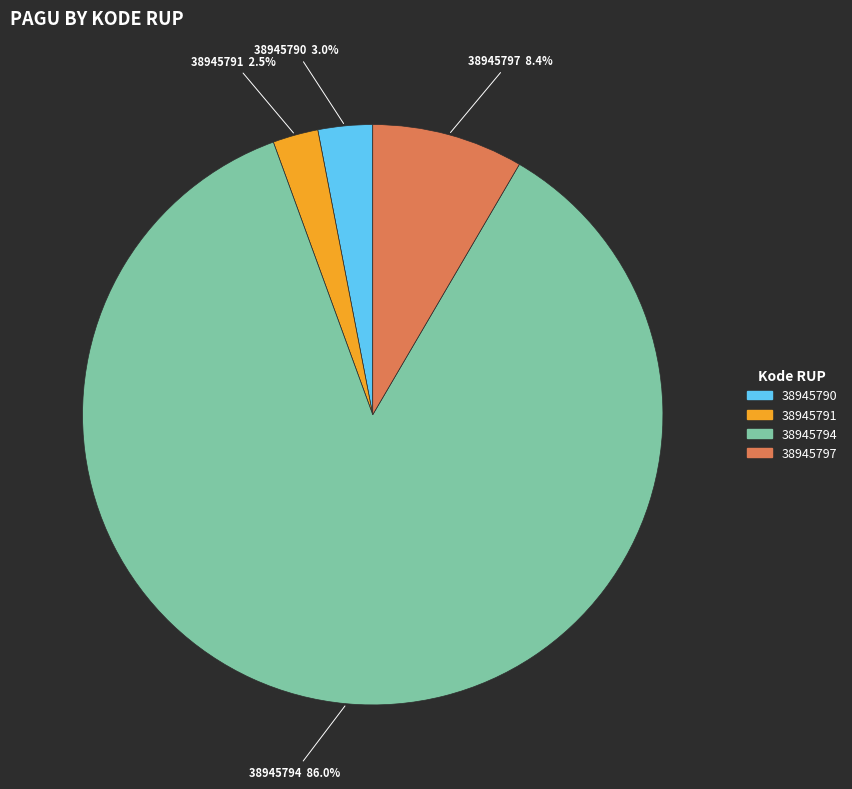

Do 38945794 and 38945797 together represent more than half of the pie?

Yes